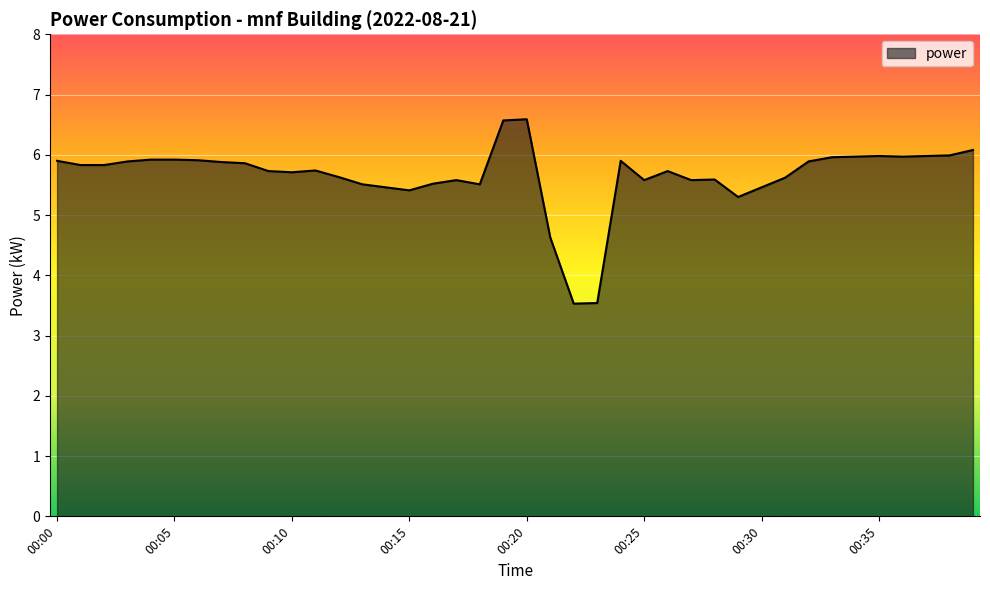

What is the smallest value displayed?

3.5